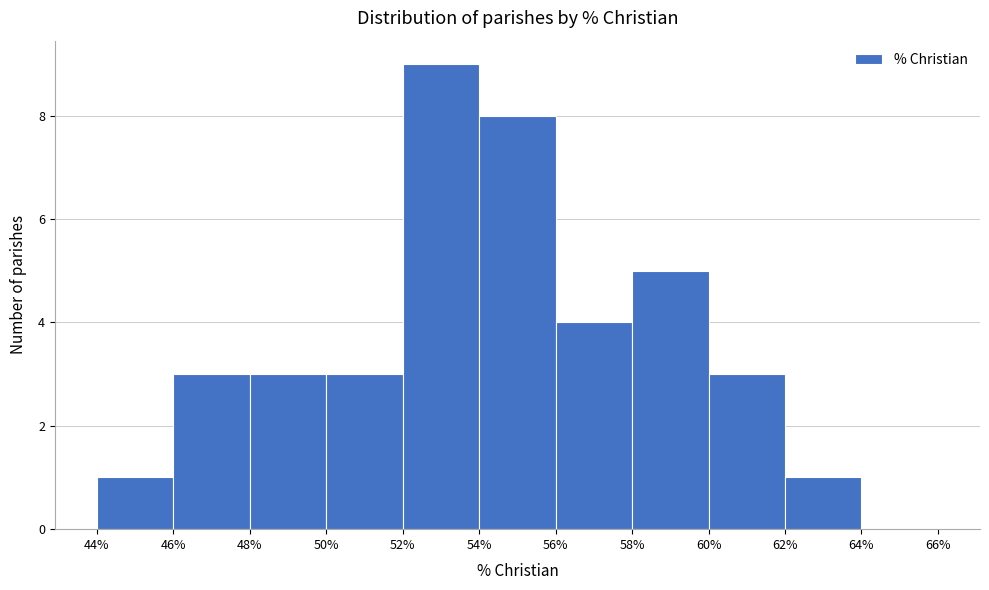

Reading left to right, transcribe this chart: for each bar, give the range it covers on the x-axis and its height. The values are not printed on the chart, so give them approximately, as read against the axis.

44% to 46%: 1
46% to 48%: 3
48% to 50%: 3
50% to 52%: 3
52% to 54%: 9
54% to 56%: 8
56% to 58%: 4
58% to 60%: 5
60% to 62%: 3
62% to 64%: 1
64% to 66%: 0